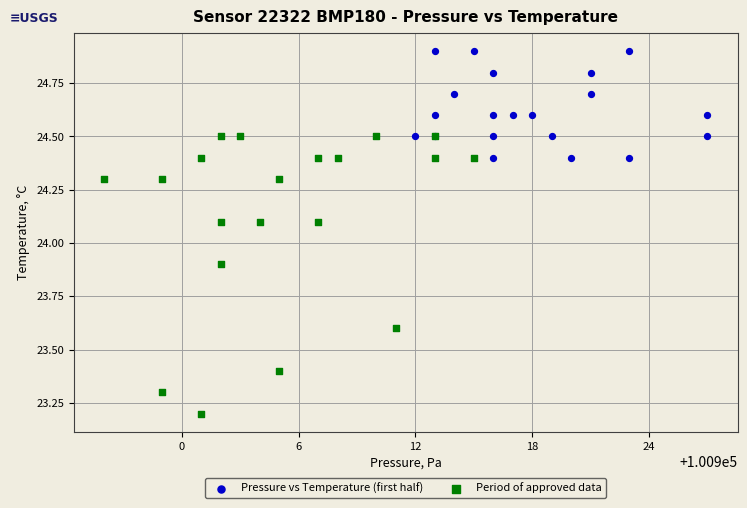

Which series has the widest spread of Y values?

Period of approved data